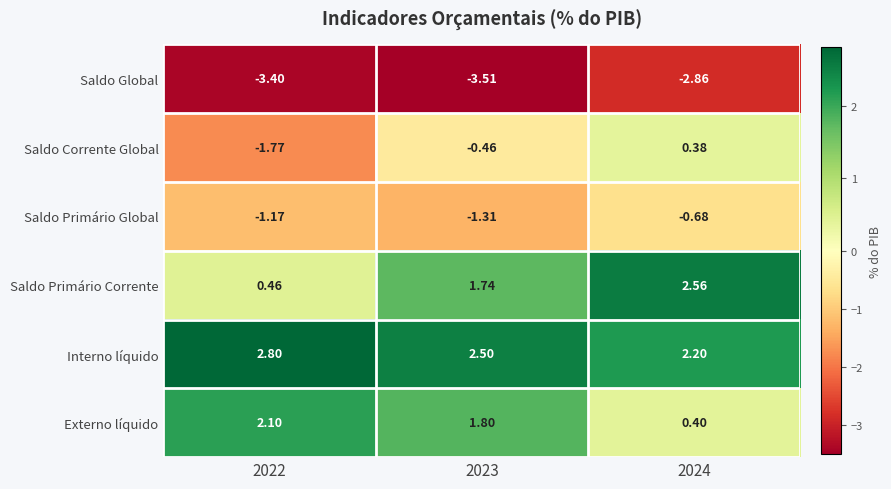

Count the number of categories in the chart.

3